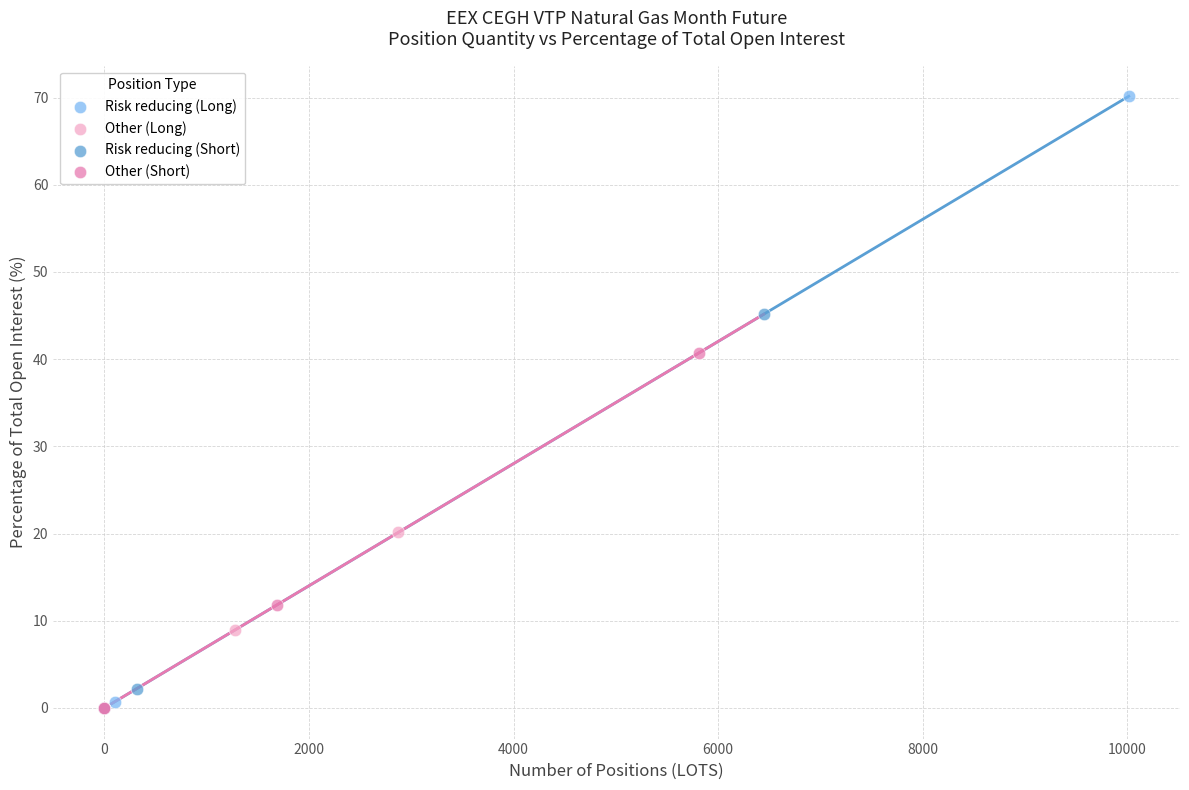

Which series has the largest Y range (max minus min)?

Risk reducing (Long)